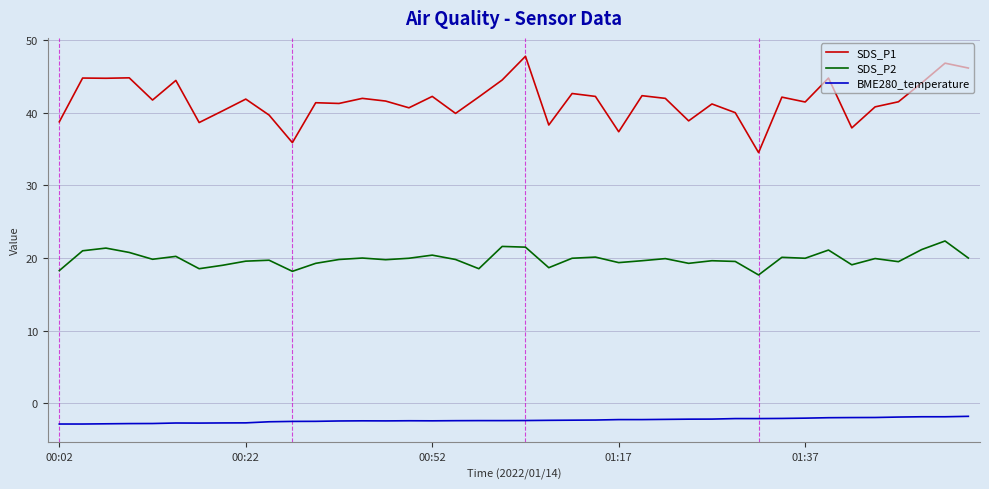

Count the number of categories in the chart.

40